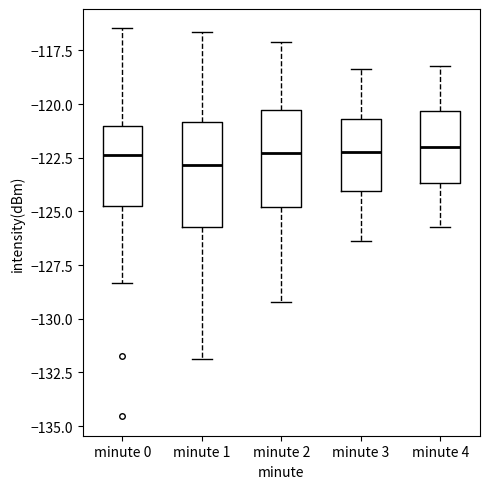

Reading left to right, read every box against the y-axis: the position of its median line, the range the box covers, and the ends of its whiskers. The values are not printed on the chart, so give them approximately, as read against the axis.

minute 0: median -122.5, box -125.0 to -121.0, whiskers -128.5 to -116.5
minute 1: median -123.0, box -125.5 to -121.0, whiskers -132.0 to -116.5
minute 2: median -122.5, box -125.0 to -120.5, whiskers -129.0 to -117.0
minute 3: median -122.0, box -124.0 to -120.5, whiskers -126.5 to -118.5
minute 4: median -122.0, box -123.5 to -120.5, whiskers -125.5 to -118.0